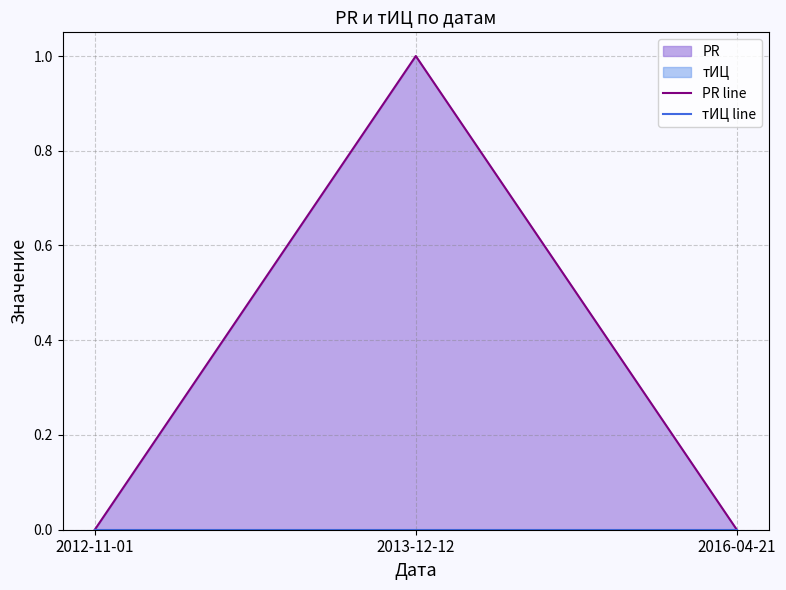

Which series changed the most between 2012-11-01 and 2013-12-12?

PR line